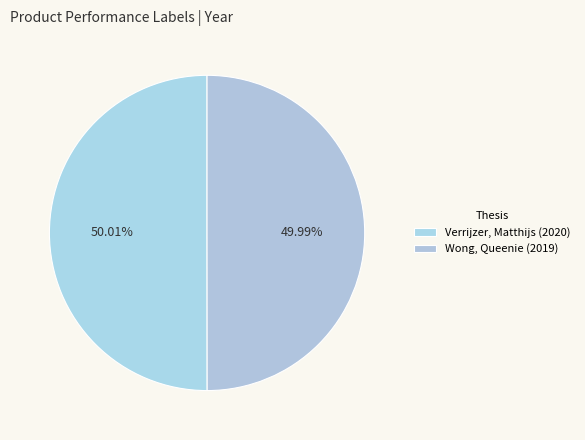

Rank the categories by value from highest to lowest.

Verrijzer, Matthijs (2020), Wong, Queenie (2019)